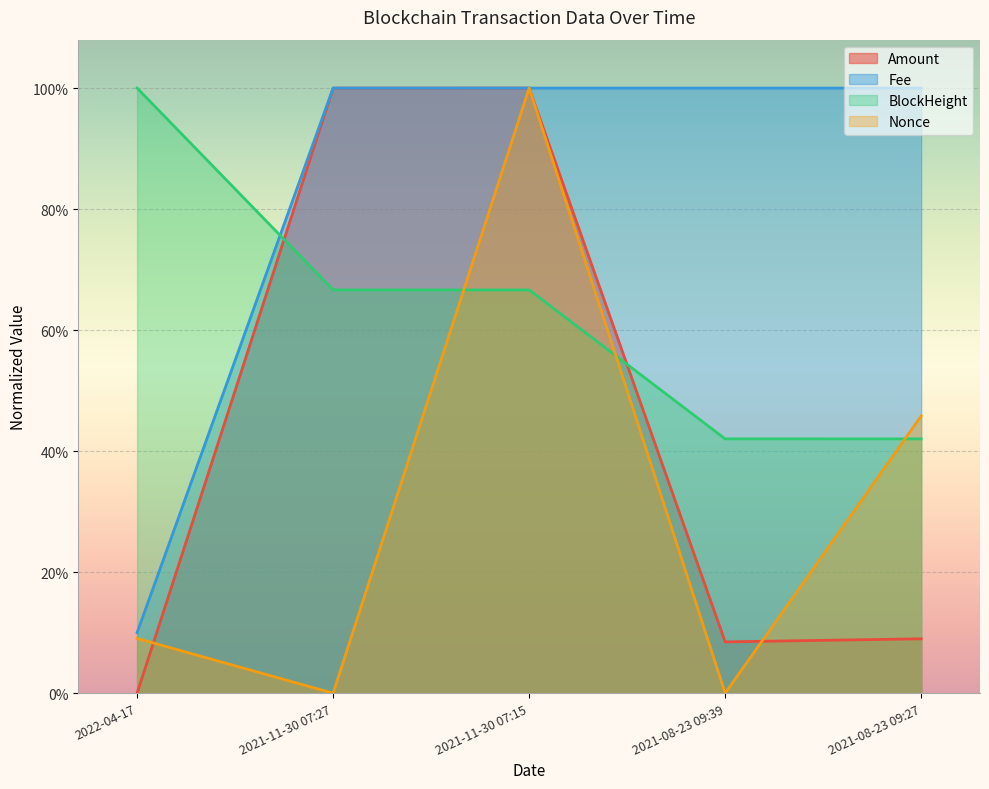

True or false: Fee and Amount intersect in this chart.

False